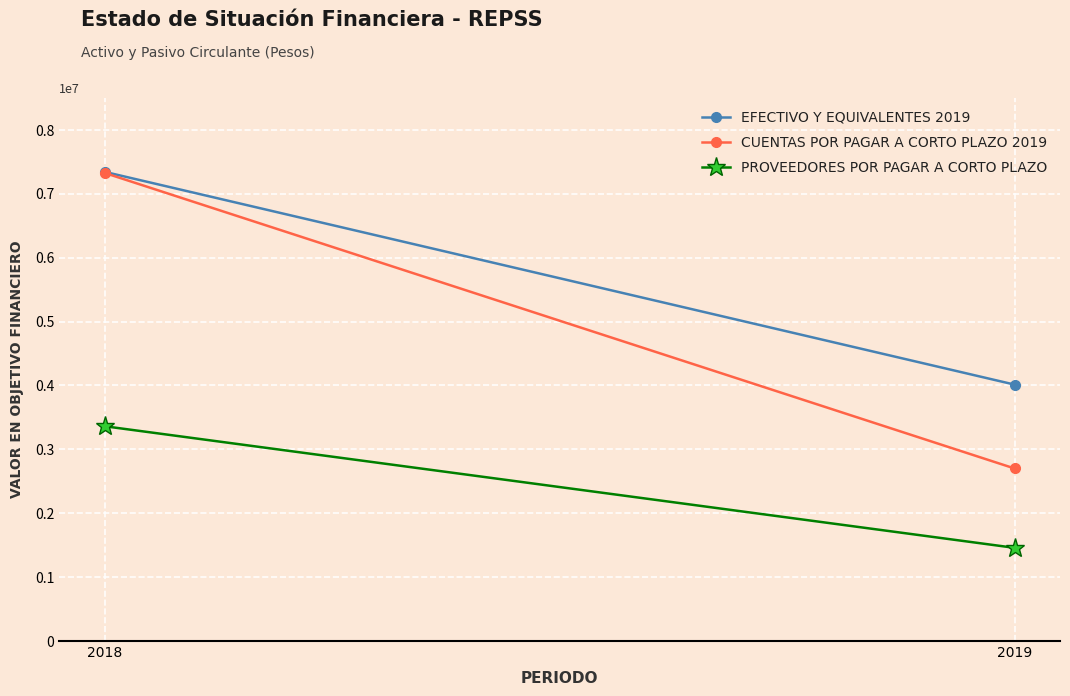

What is the value of the Cuentas por Pagar a Corto Plazo 2019 point at the 1st from the left?

7325054